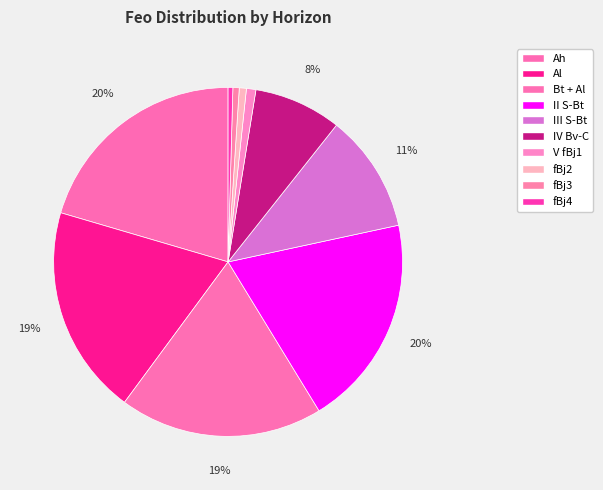

To the nearest percent, what is the combined percentage of Bt + Al and III S-Bt?

30%